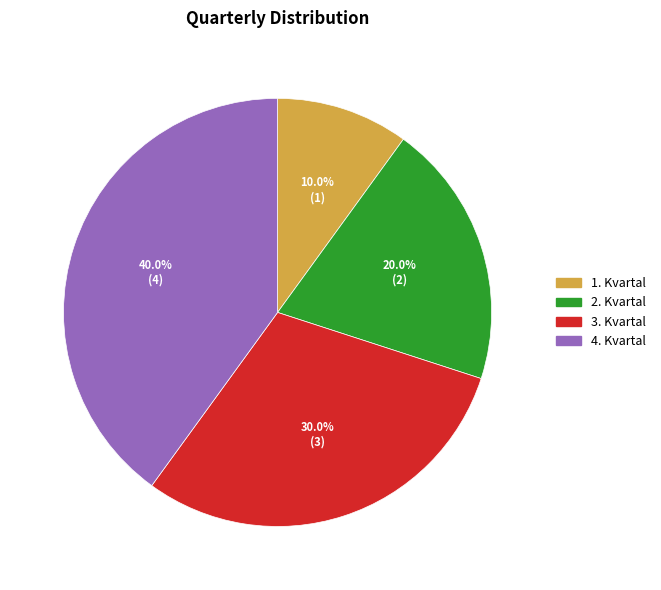

Between 3. Kvartal and 2. Kvartal, which is larger?

3. Kvartal